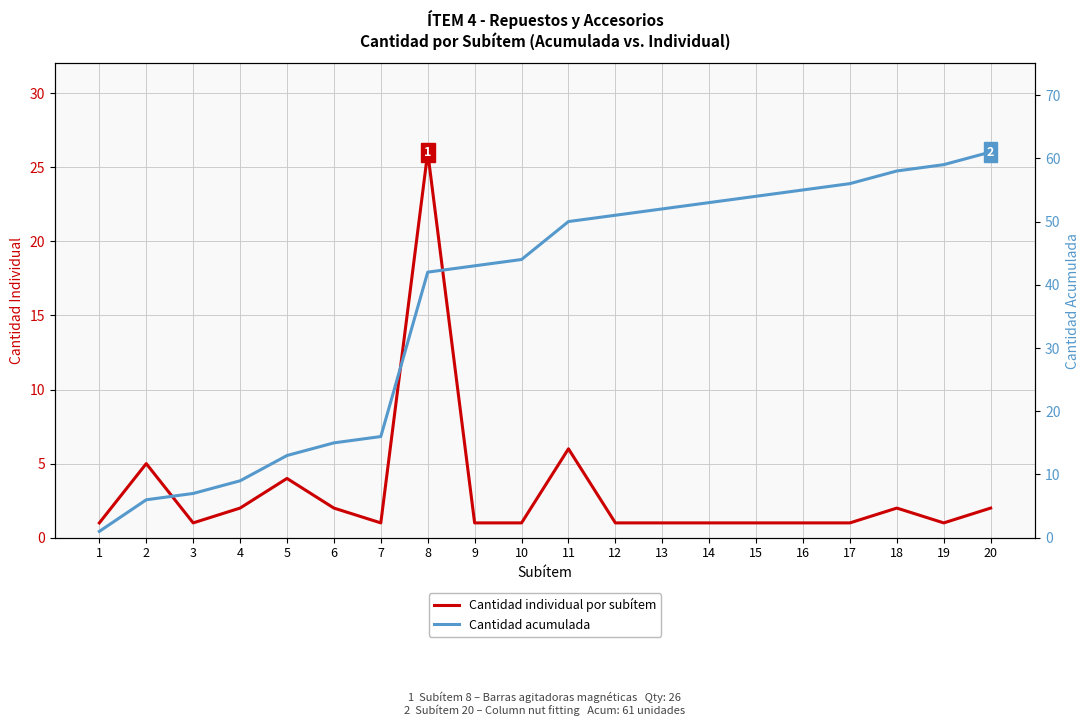

What is the value of the Cantidad individual por subítem point at the 12th from the left?

1